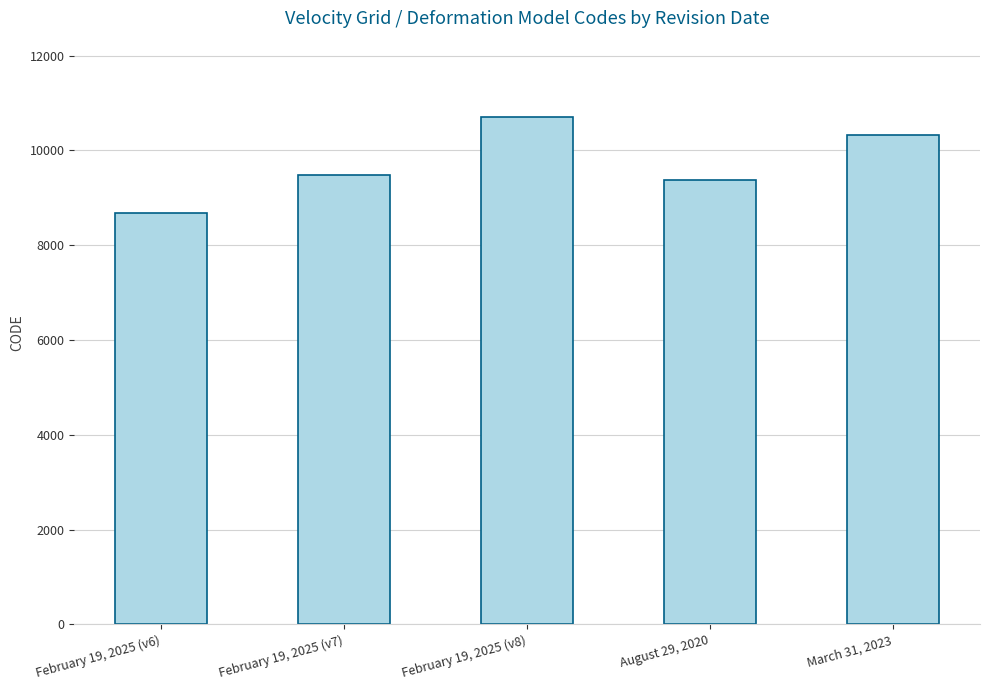

What is the value of the 1st bar from the left?

8676